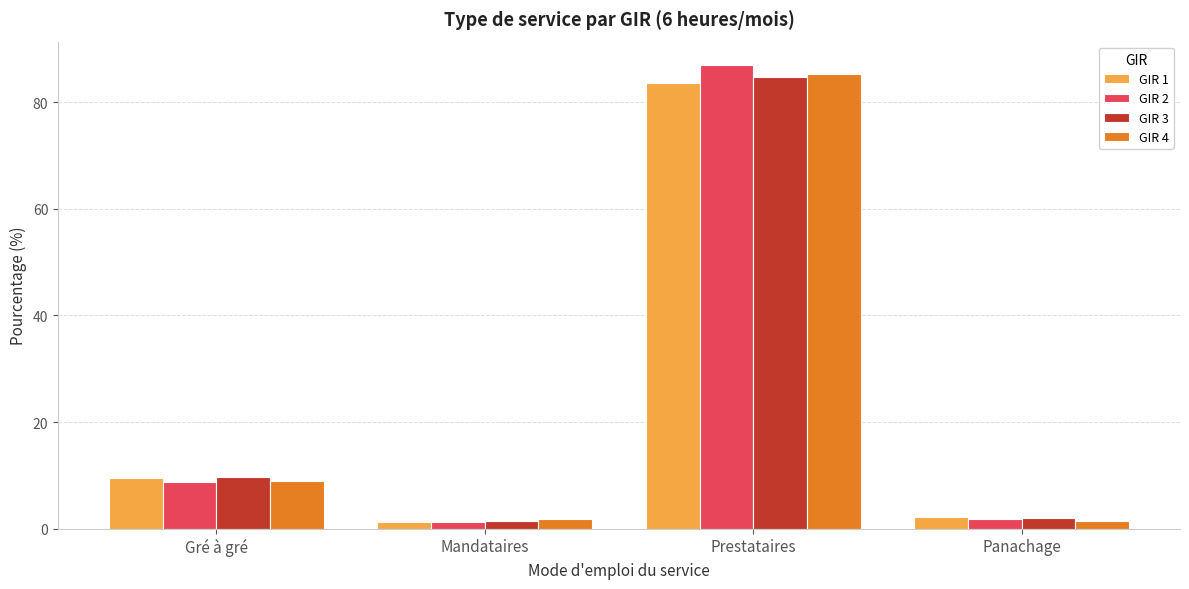

The GIR 3 series shows 84.8 at Prestataires. True or false?

True